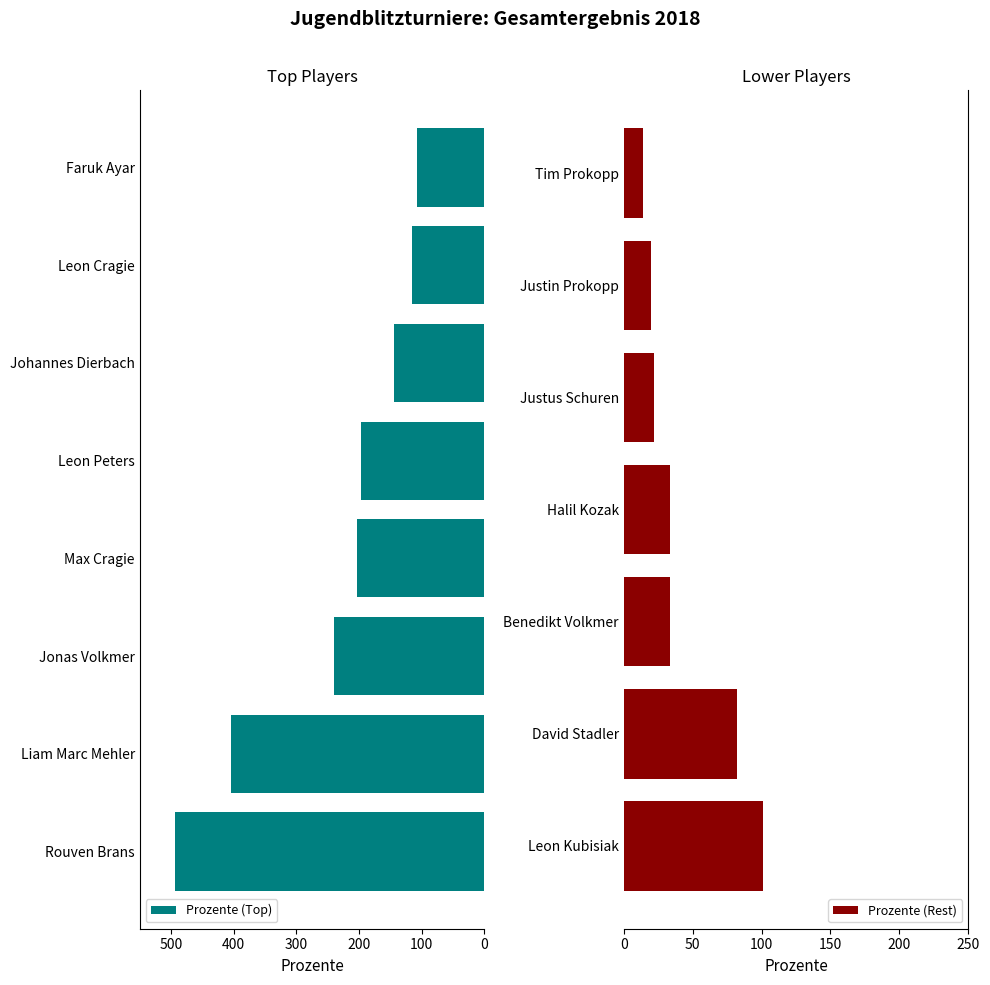

The chart shows a value of 426.9 at Jonas Volkmer. True or false?

False